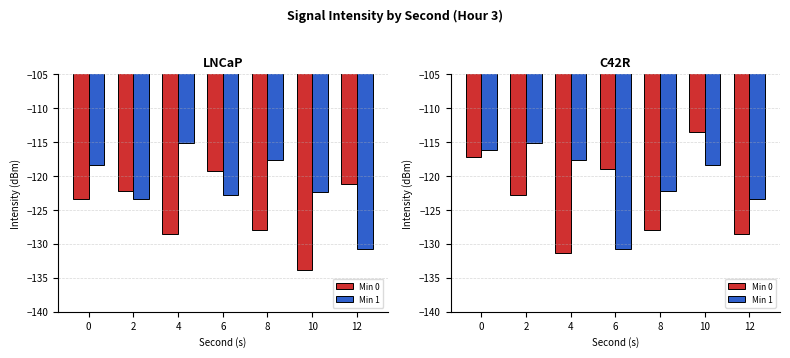

Between 0 and 12, which series saw the biggest shift?

Min 0